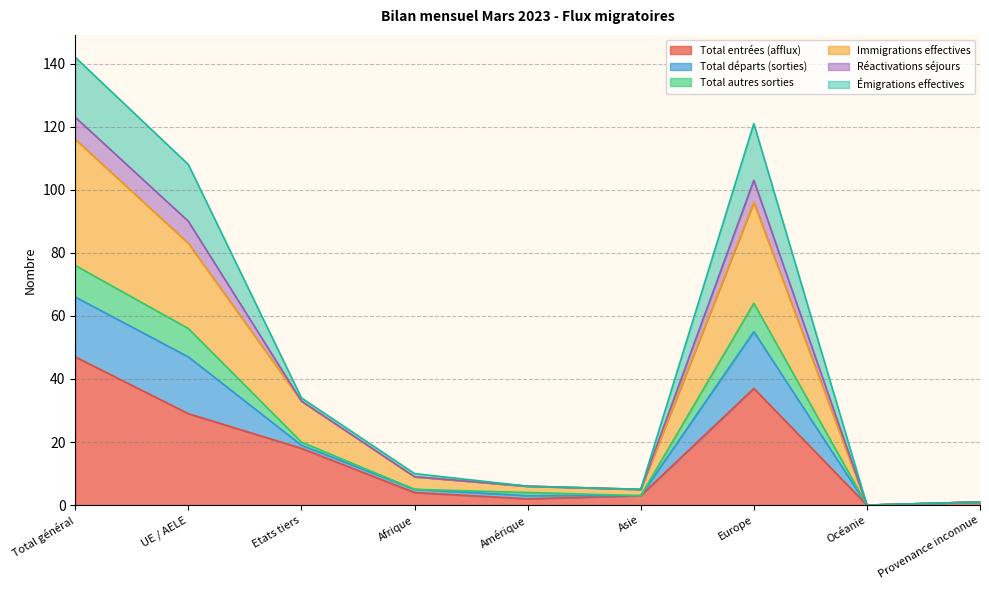

True or false: Immigrations effectives and Total départs (sorties) intersect in this chart.

False